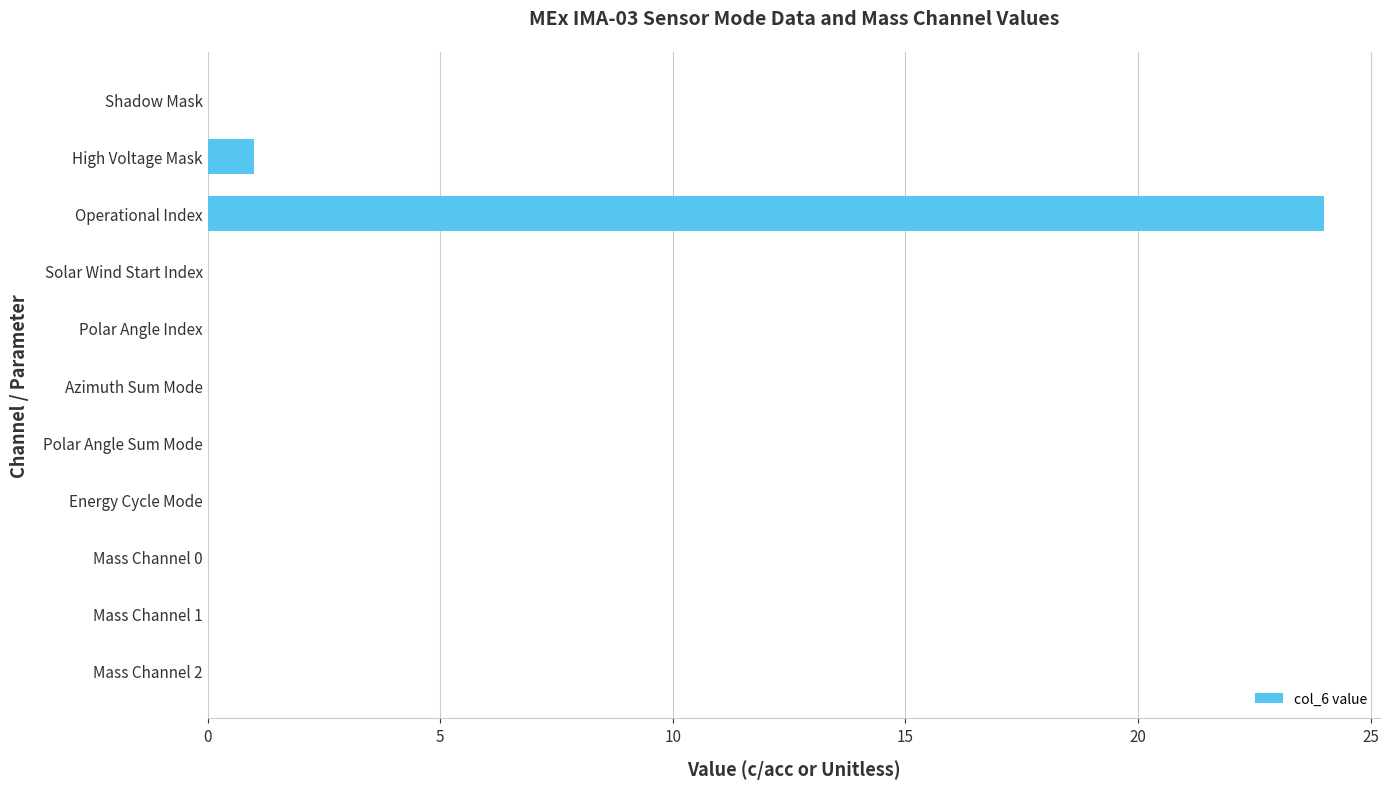

What is the sum of the values at Operational Index and Azimuth Sum Mode?

24